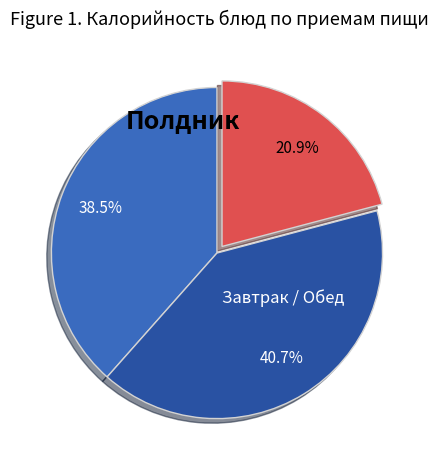

Does any single category account for the majority?

No